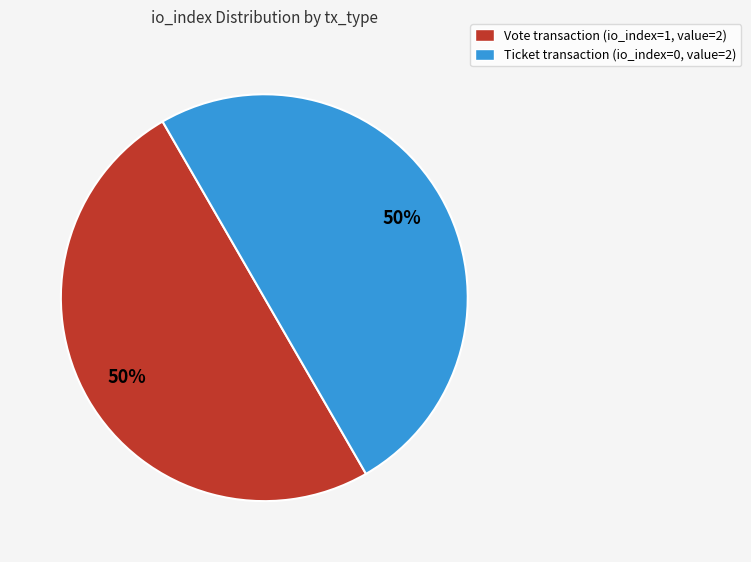

To the nearest percent, what is the average slice percentage?

50%